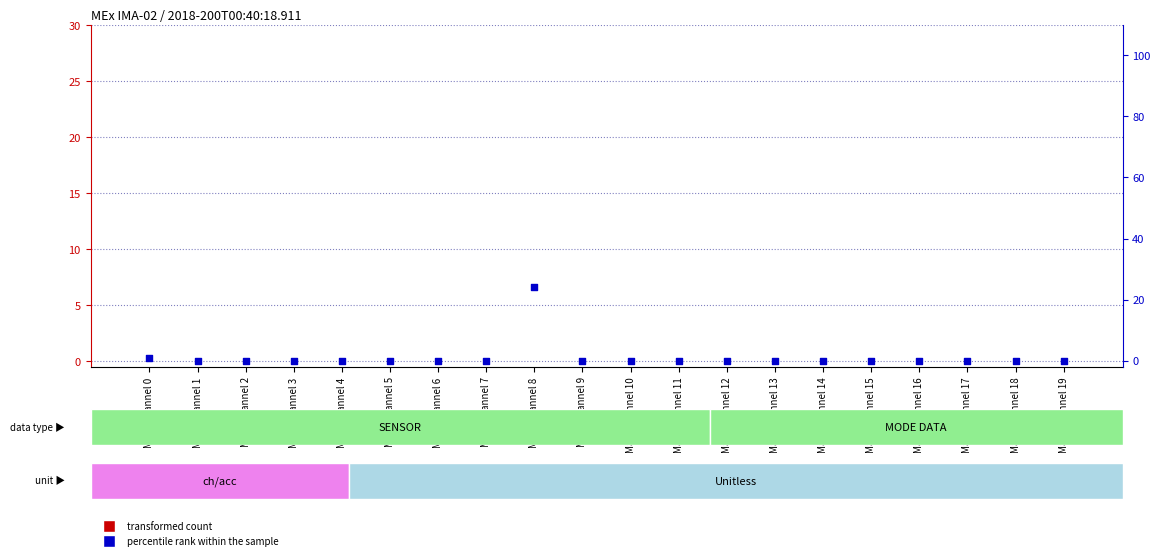

Which series reaches the minimum Y coordinate?

transformed count